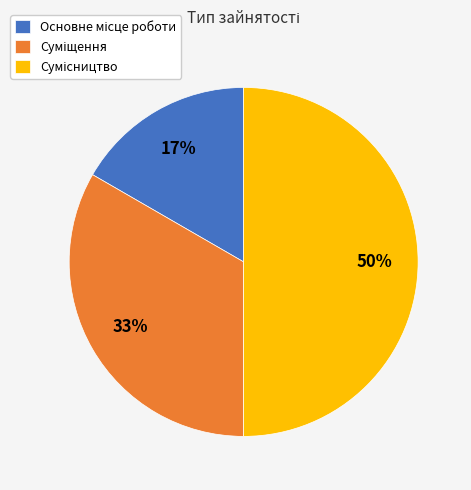

To the nearest percent, what is the average slice percentage?

33%